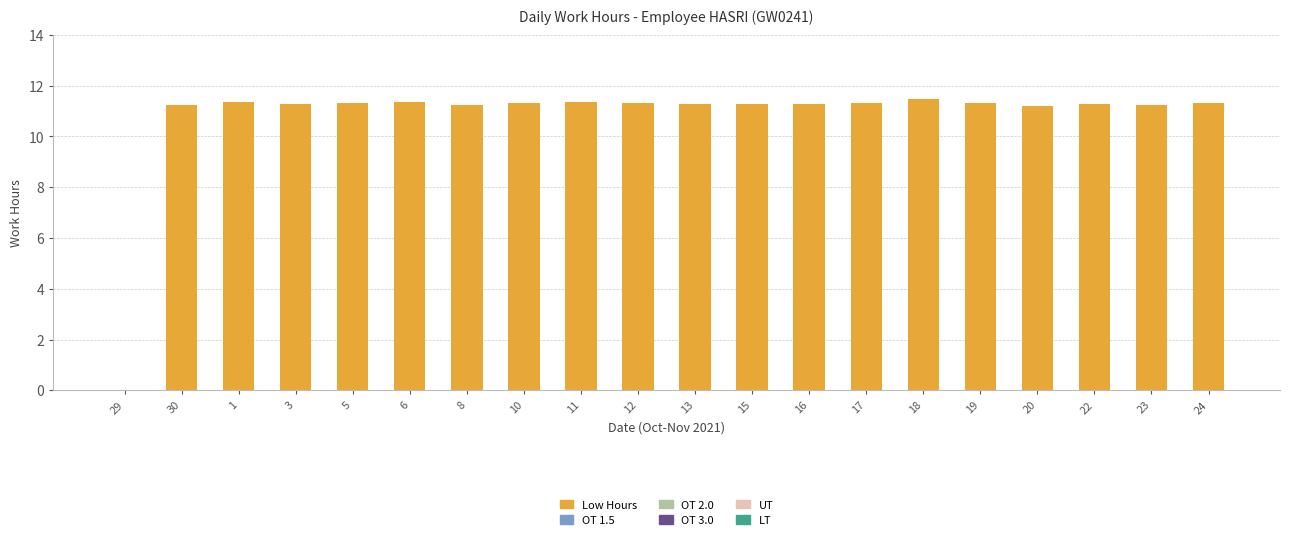

The value at 29 is -4.1. True or false?

False